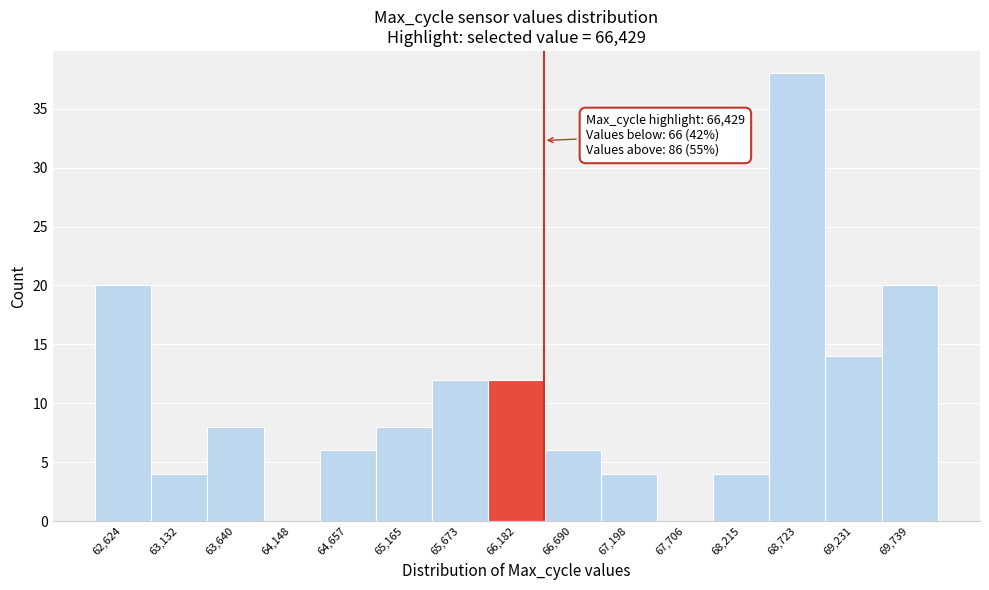

Over which range of the x-axis is the bar tallest?

68500 to 69000